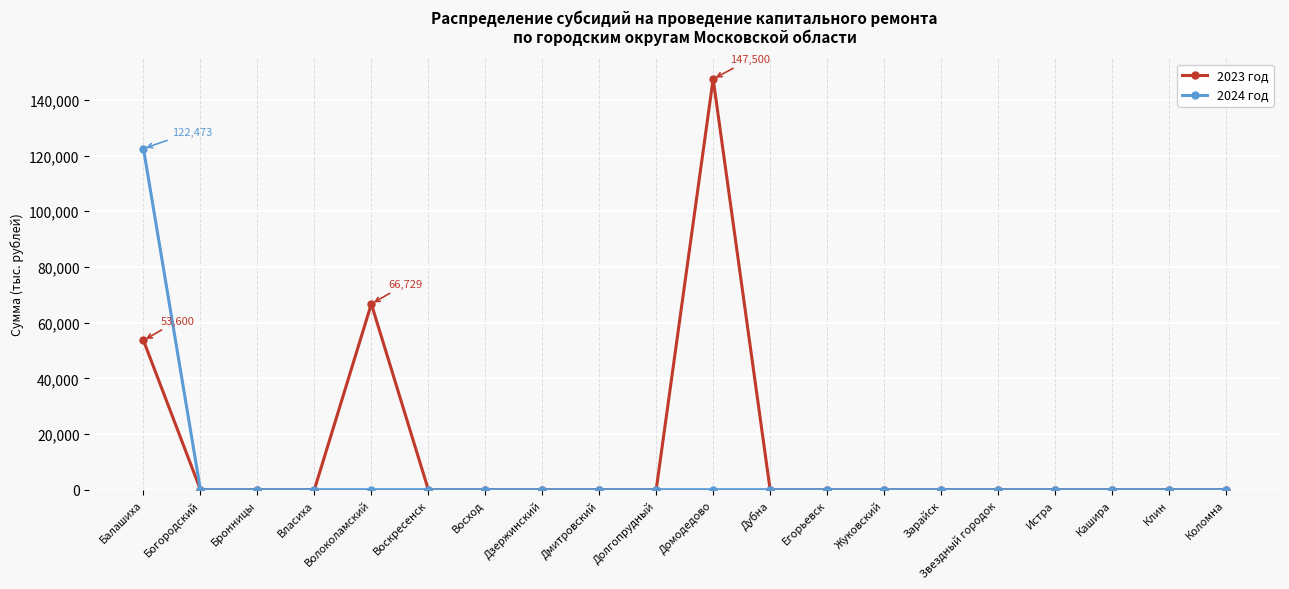

Reading left to right, what are all the values shown in this chart?

2023 год: Балашиха=53600.0	Богородский=0.0	Бронницы=0.0	Власиха=0.0	Волоколамский=66728.7	Воскресенск=0.0	Восход=0.0	Дзержинский=0.0	Дмитровский=0.0	Долгопрудный=0.0	Домодедово=147500.0	Дубна=0.0	Егорьевск=0.0	Жуковский=0.0	Зарайск=0.0	Звездный городок=0.0	Истра=0.0	Кашира=0.0	Клин=0.0	Коломна=0.0
2024 год: Балашиха=122473.0	Богородский=0.0	Бронницы=0.0	Власиха=0.0	Волоколамский=0.0	Воскресенск=0.0	Восход=0.0	Дзержинский=0.0	Дмитровский=0.0	Долгопрудный=0.0	Домодедово=0.0	Дубна=0.0	Егорьевск=0.0	Жуковский=0.0	Зарайск=0.0	Звездный городок=0.0	Истра=0.0	Кашира=0.0	Клин=0.0	Коломна=0.0